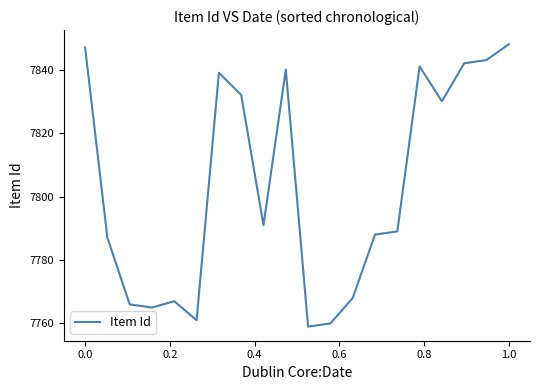

What is the minimum value shown in the chart?

7759